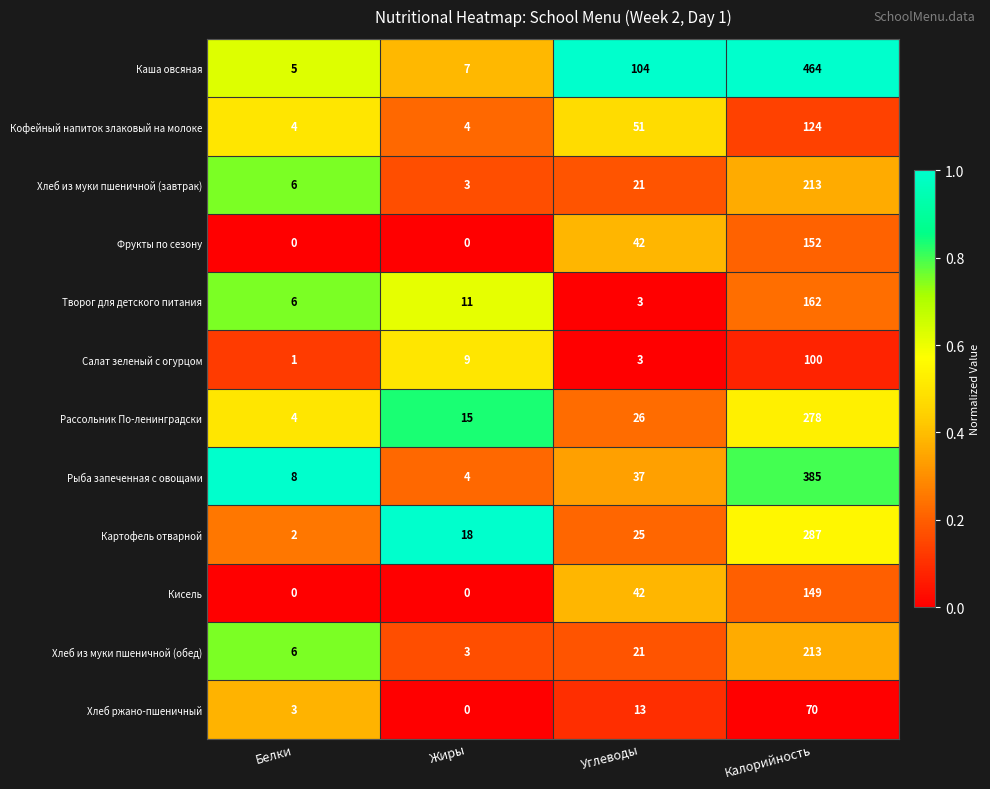

What is the sum of the Картофель отварной values at Калорийность and Белки?

289